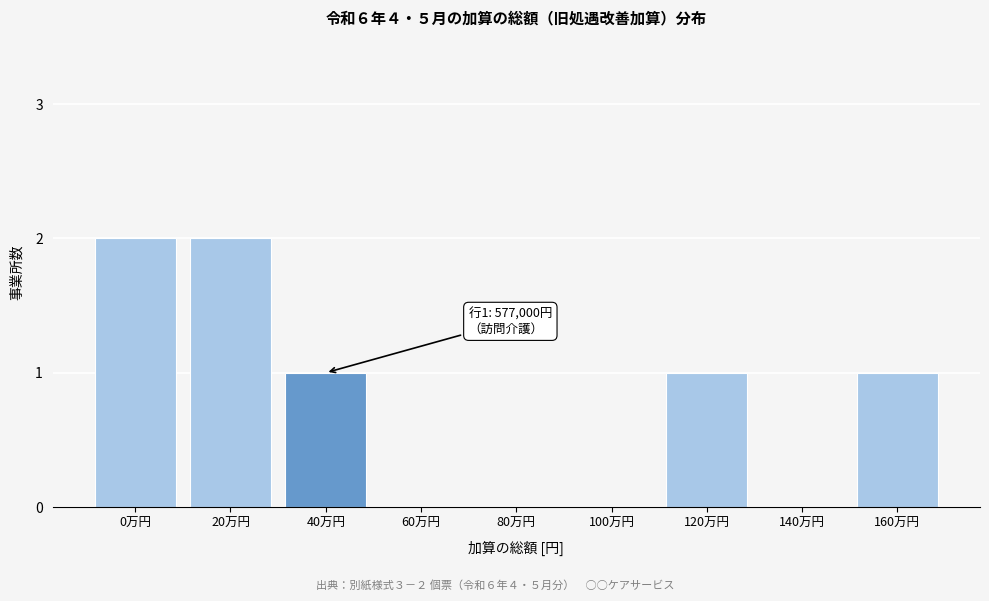

Reading left to right, transcribe all the data shown in this chart.

0万円=2	20万円=2	40万円=1	60万円=0	80万円=0	100万円=0	120万円=1	140万円=0	160万円=1